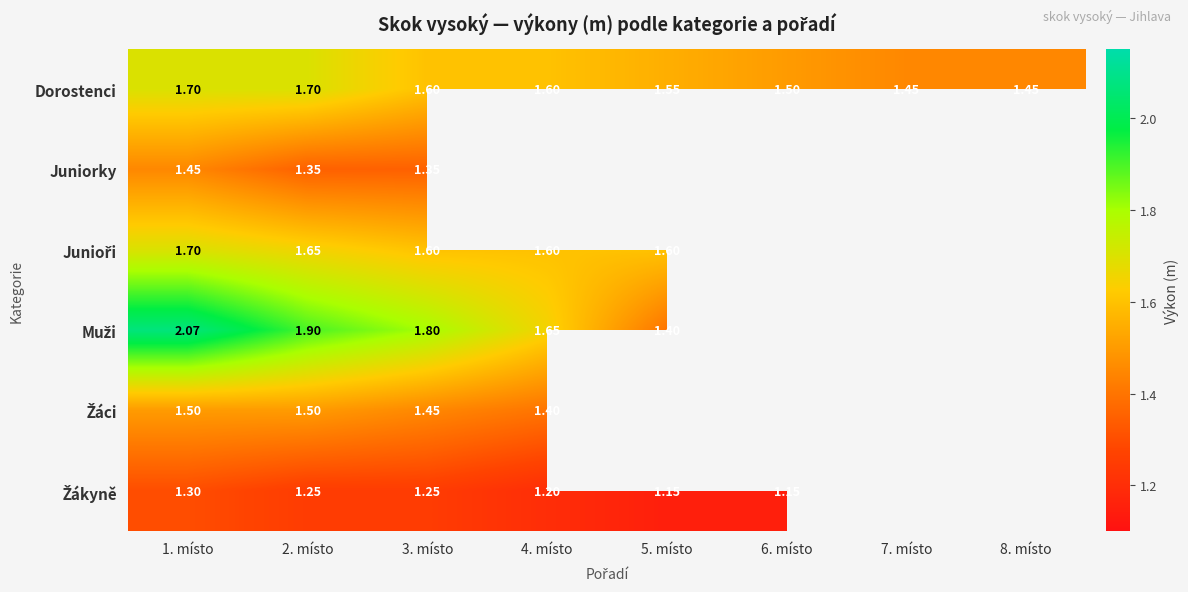

How many data points in Junioři are above 1?

5